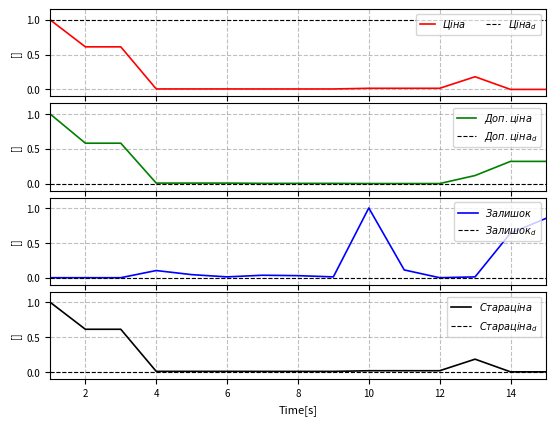

Does the chart have visible grid lines?

Yes